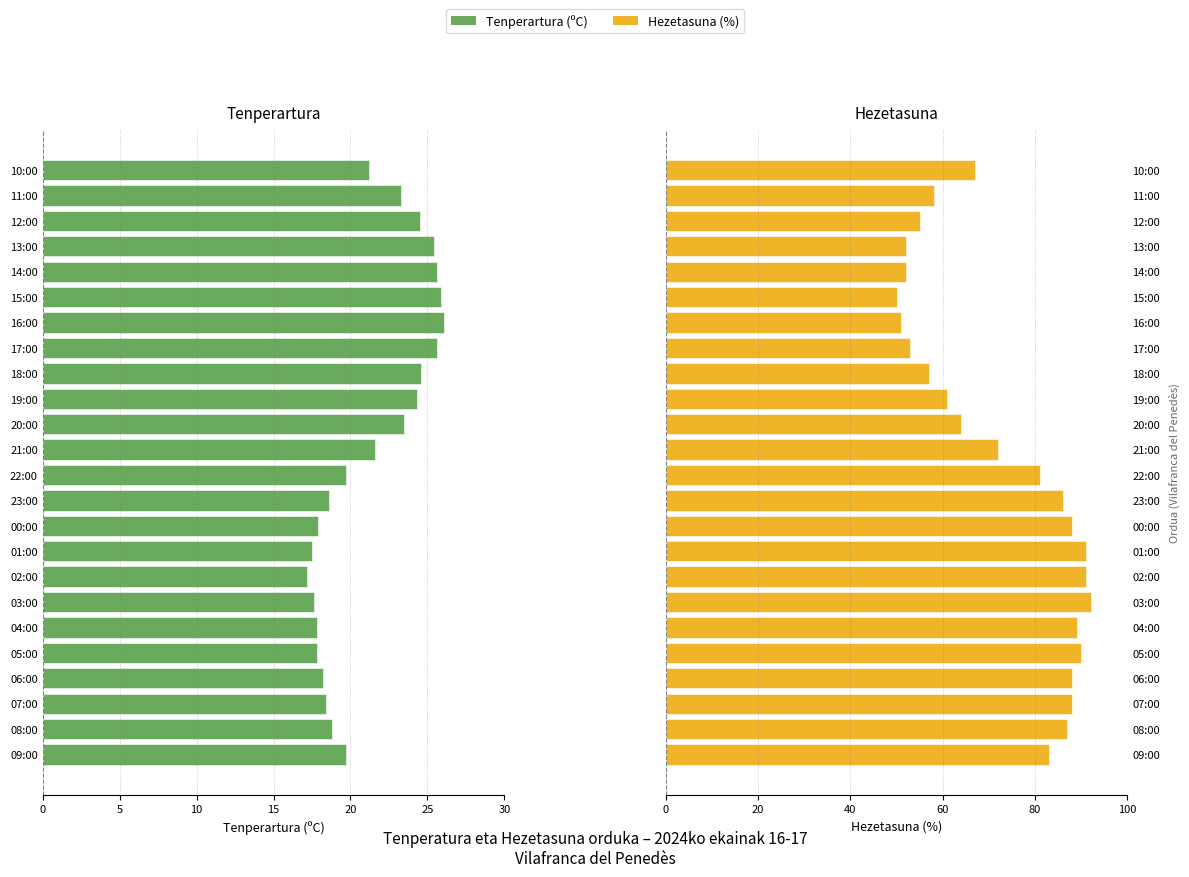

What is the maximum value for Hezetasuna (%)?

92.0